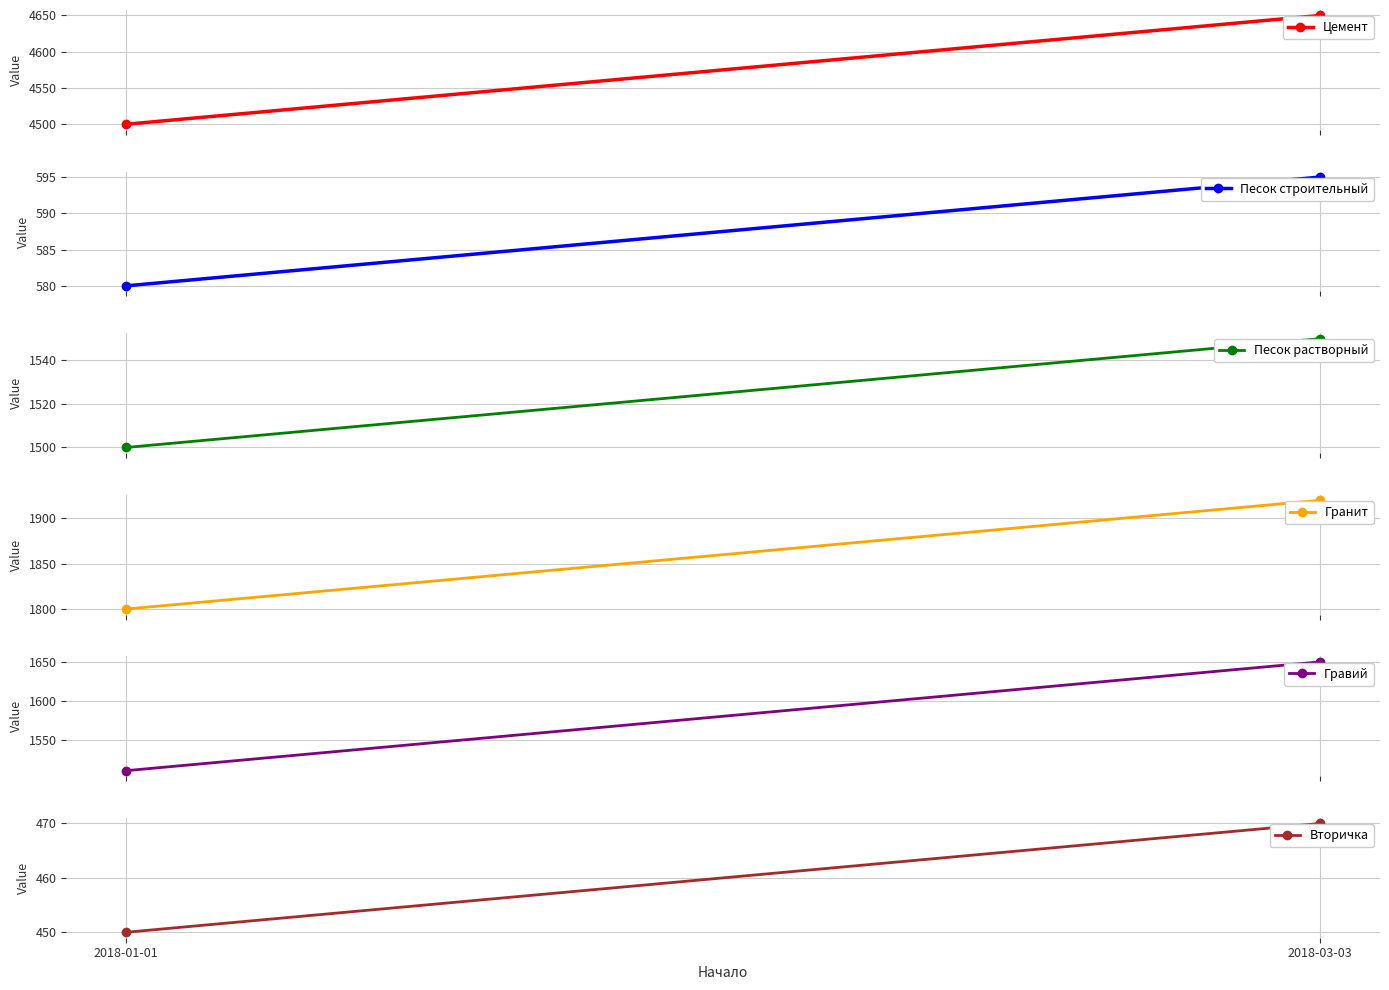

Between 2018-01-01 and 2018-03-03, which is larger?

2018-03-03